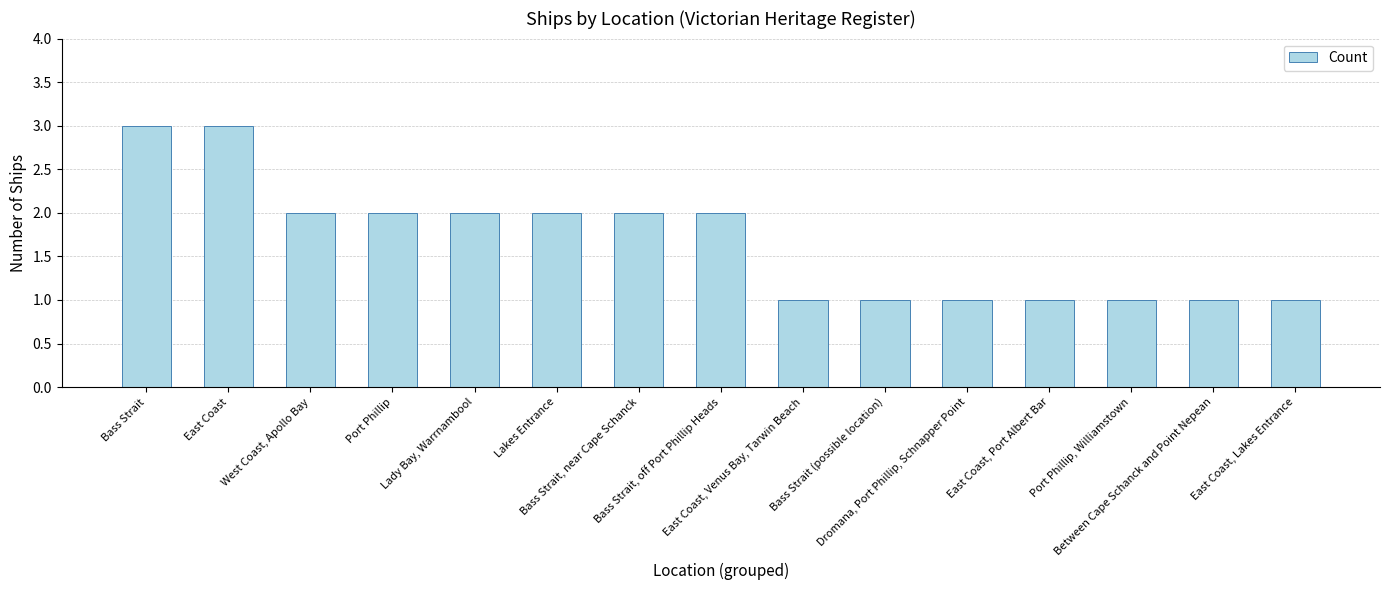

What is the greatest value displayed?

3